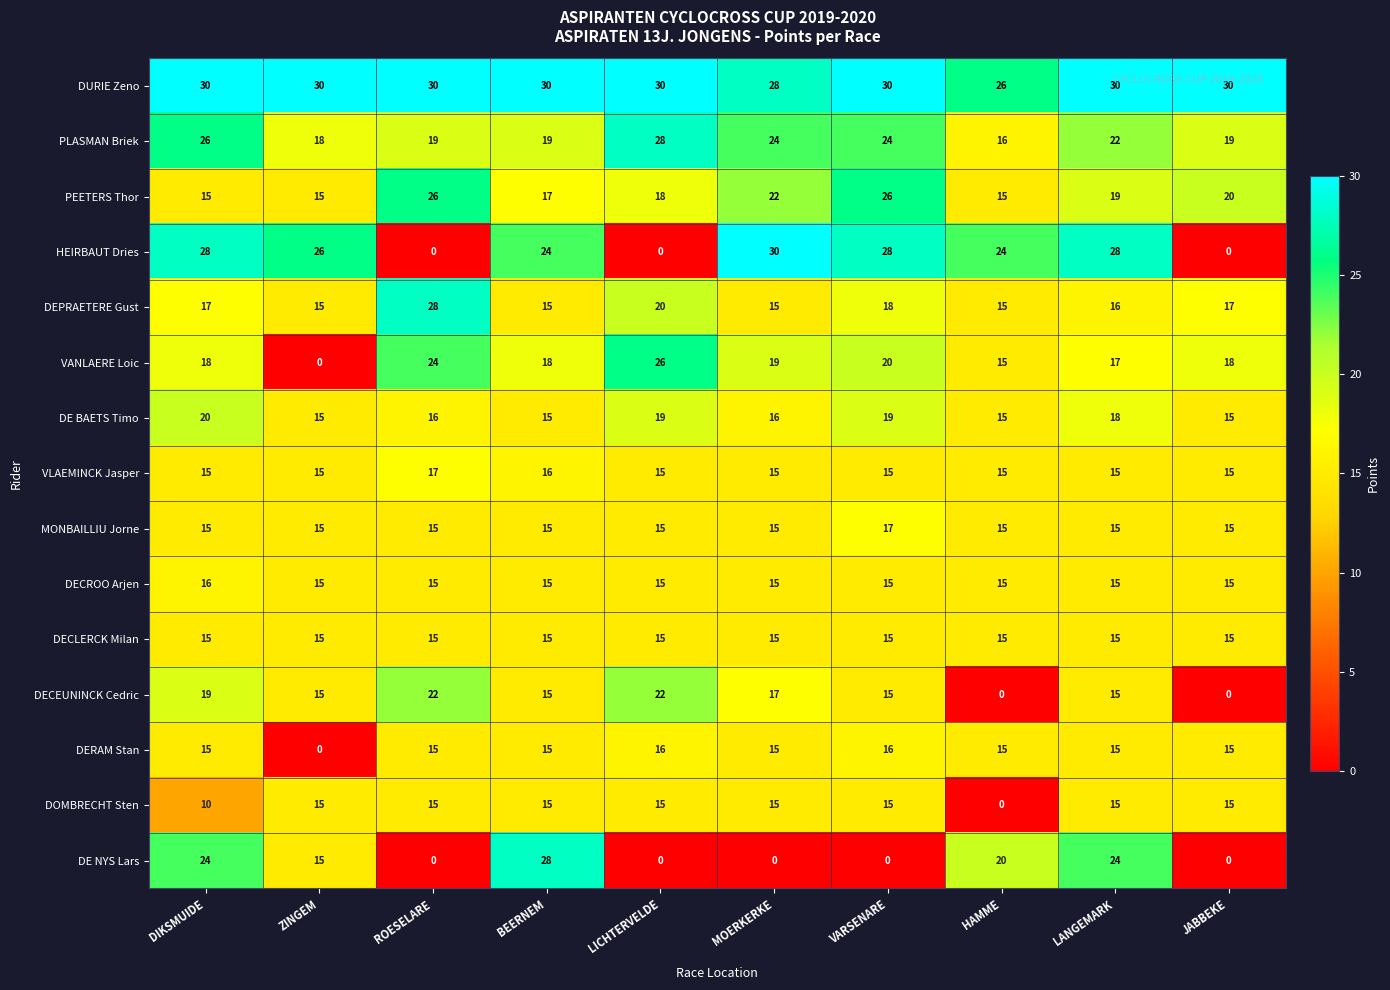

The value of DE NYS Lars at DIKSMUIDE is 24. True or false?

True